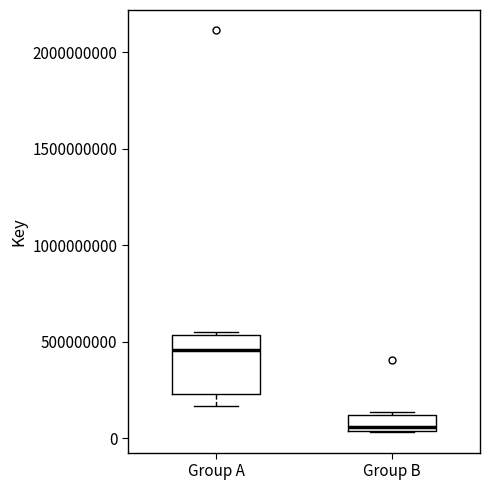

Where is the lower edge of the box for Group B on the y-axis? The values are not printed on the chart, so give them approximately, as read against the axis.

50000000